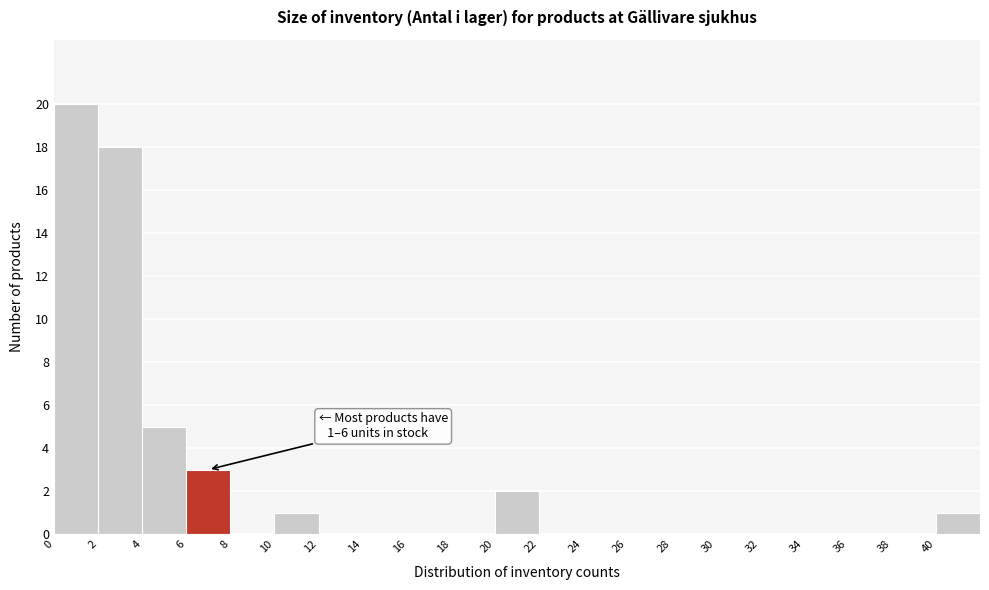

Over which range of the x-axis is the bar tallest?

0 to 2